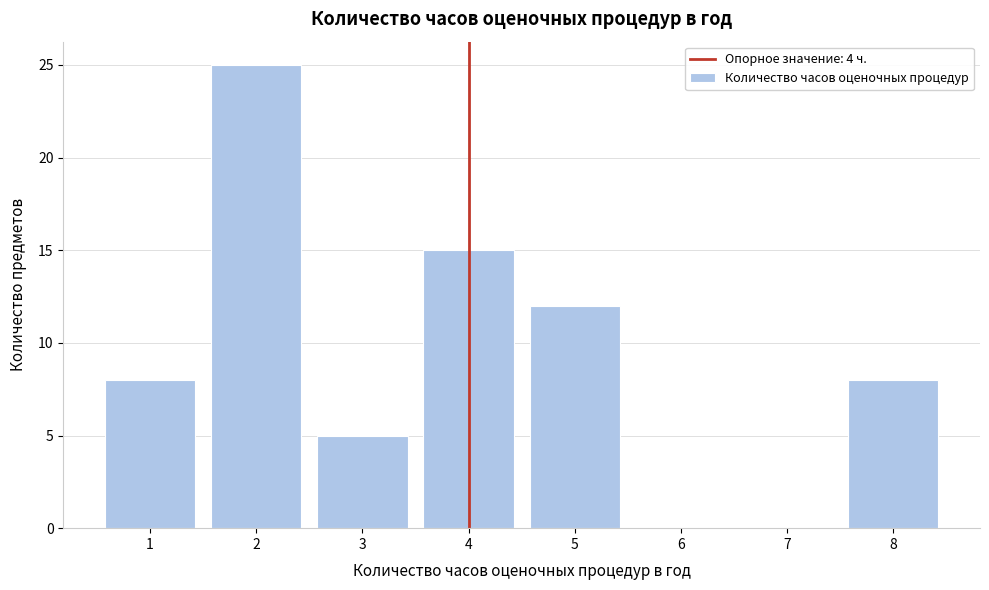

Reading left to right, list all the values displayed in this chart.

1=8	2=25	3=5	4=15	5=12	6=0	7=0	8=8